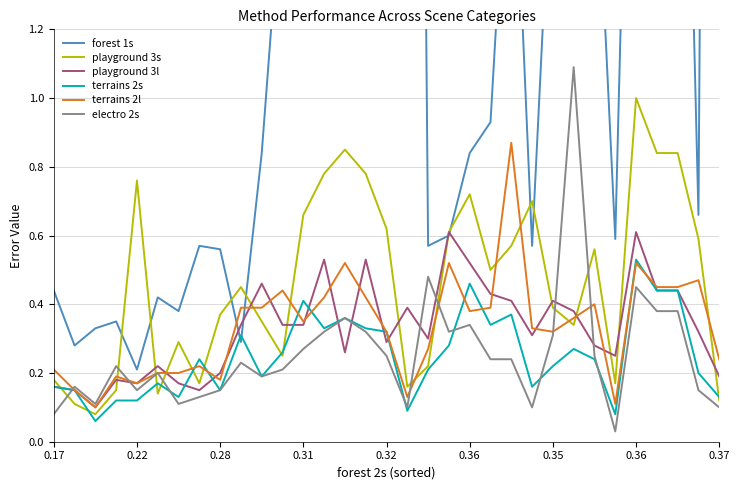

True or false: electro 2s has more than 2 interior local peaks.

True